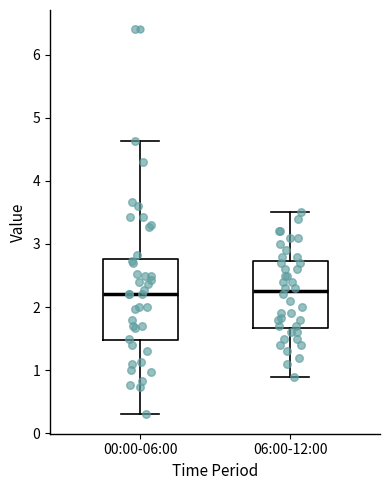

Reading left to right, read every box against the y-axis: the position of its median line, the range the box covers, and the ends of its whiskers. The values are not printed on the chart, so give them approximately, as read against the axis.

00:00-06:00: median 2.2, box 1.5 to 2.8, whiskers 0.3 to 4.6
06:00-12:00: median 2.3, box 1.7 to 2.7, whiskers 0.9 to 3.5